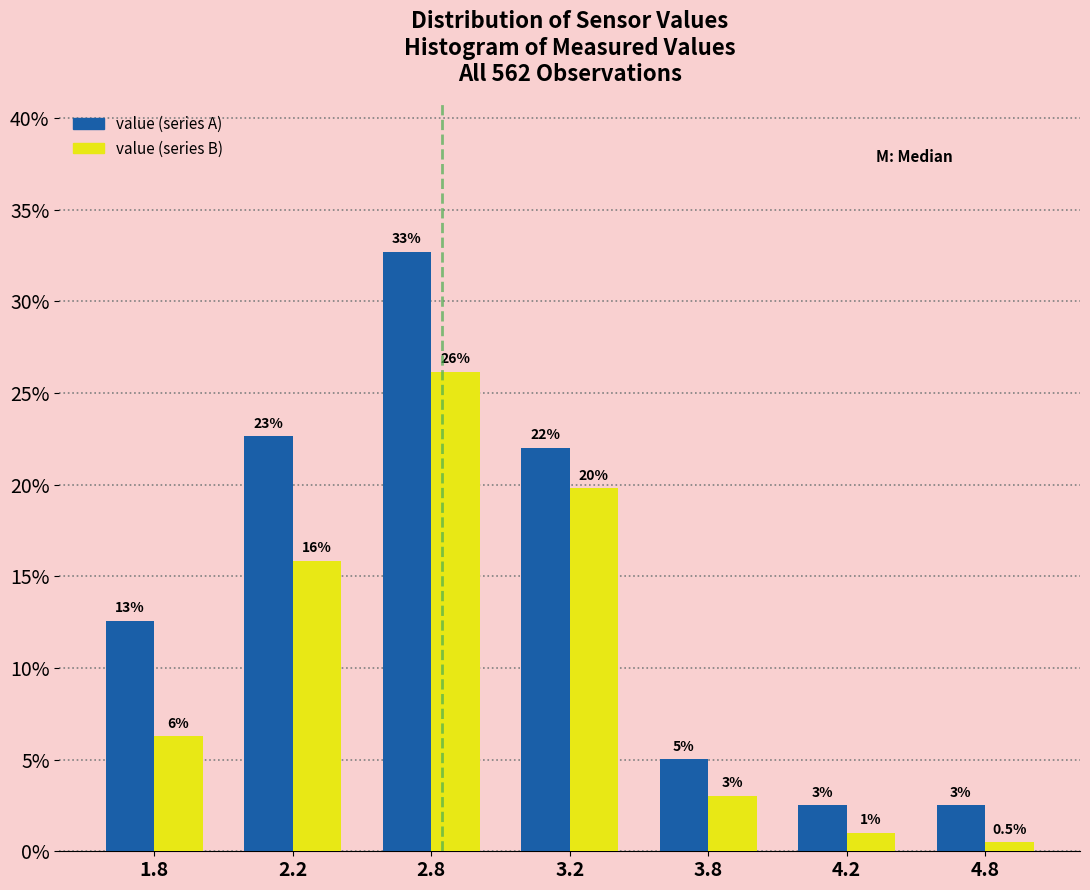

At which category is the sum across all series the highest?

2.8